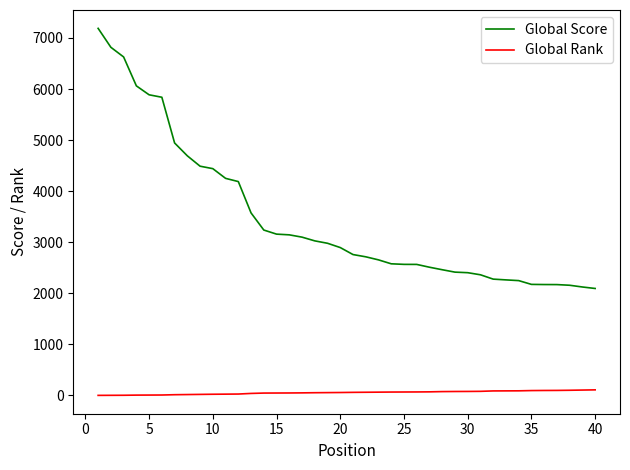

List the series in order of their overall mean, highest first.

Global Score, Global Rank